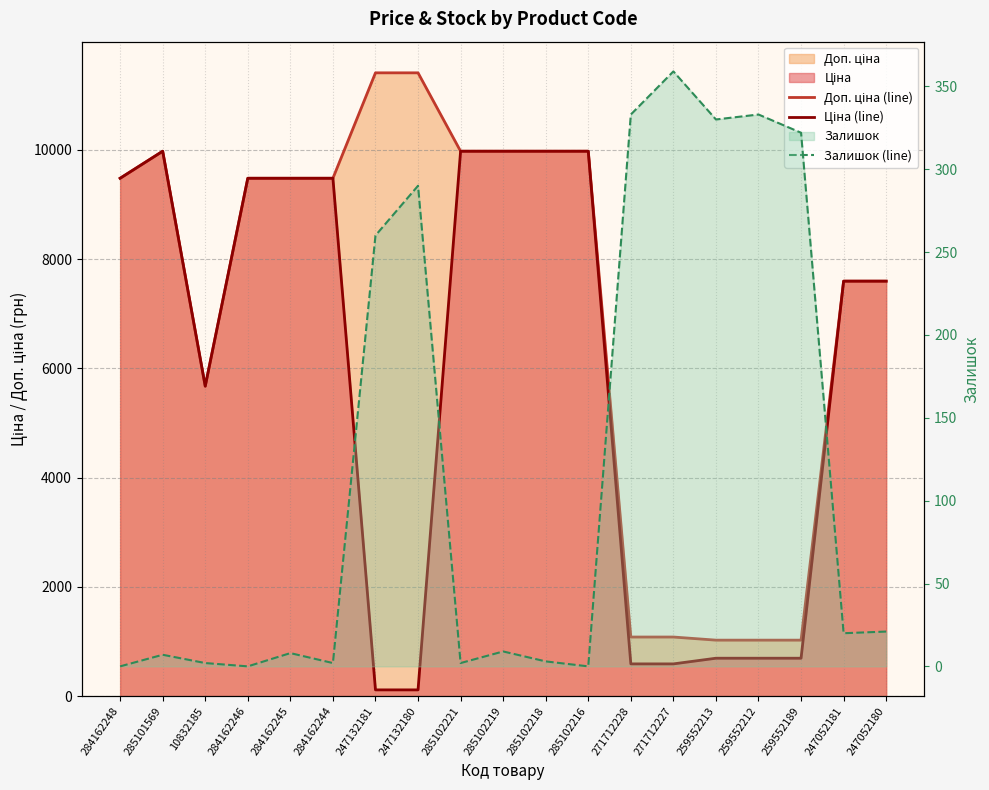

Reading left to right, list all the values displayed in this chart.

Доп. ціна (line): 284162248=9480.1	285101569=9975.0	10832185=5673.8	284162246=9480.1	284162245=9480.1	284162244=9480.1	247132181=11410.0	247132180=11410.0	285102221=9975.0	285102219=9975.0	285102218=9975.0	285102216=9975.0	271712228=1081.7	271712227=1081.7	259552213=1024.6	259552212=1024.6	259552189=1024.6	247052181=7596.5	247052180=7596.5
Ціна (line): 284162248=9480.1	285101569=9975.0	10832185=5673.8	284162246=9480.1	284162245=9480.1	284162244=9480.1	247132181=114.1	247132180=114.1	285102221=9975.0	285102219=9975.0	285102218=9975.0	285102216=9975.0	271712228=589.9	271712227=589.9	259552213=693.7	259552212=693.7	259552189=693.7	247052181=7596.5	247052180=7596.5
Залишок (line): 284162248=0.0	285101569=7.0	10832185=2.0	284162246=0.0	284162245=8.0	284162244=2.0	247132181=260.0	247132180=290.0	285102221=2.0	285102219=9.0	285102218=3.0	285102216=0.0	271712228=333.0	271712227=359.0	259552213=330.0	259552212=333.0	259552189=322.0	247052181=20.0	247052180=21.0